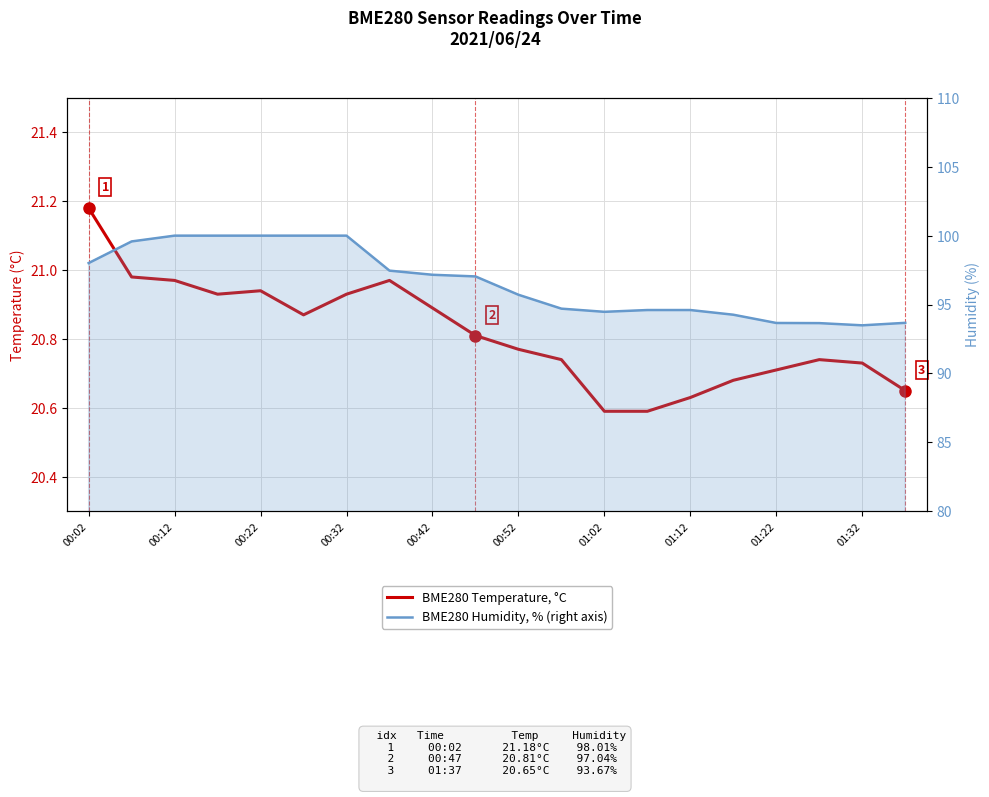

What is the spread (max minus min) of values at 17?

72.9